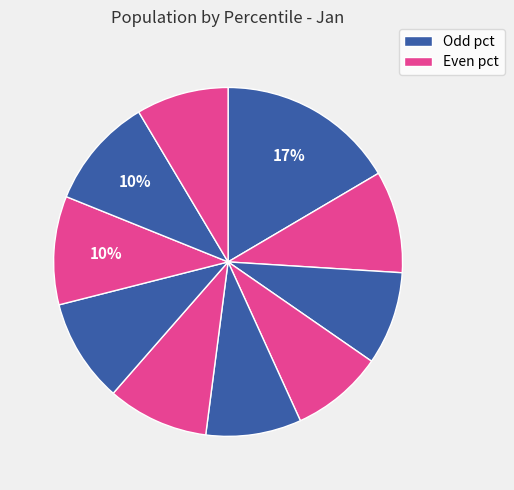

Count the number of slices in the pie.

10